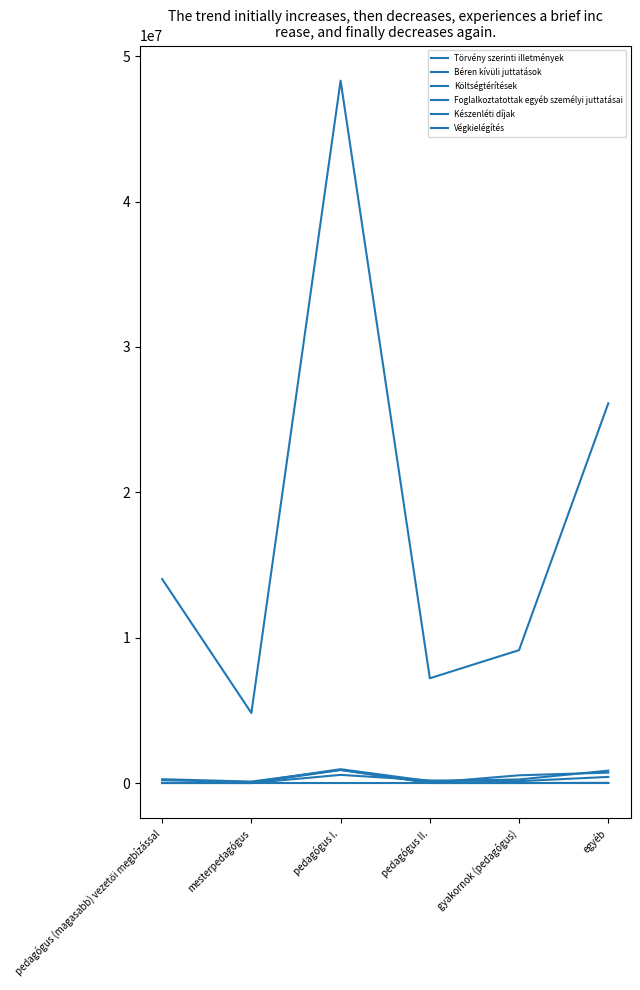

What position from the left is pedagógus II.?

4